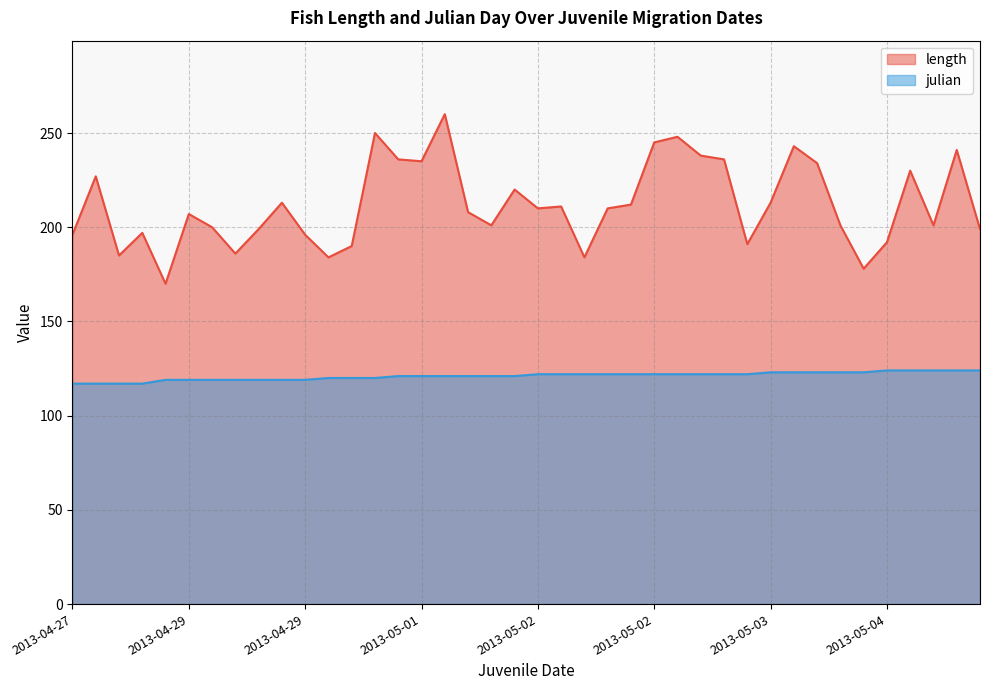

What is the spread (max minus min) of values at 2013-05-01?

114